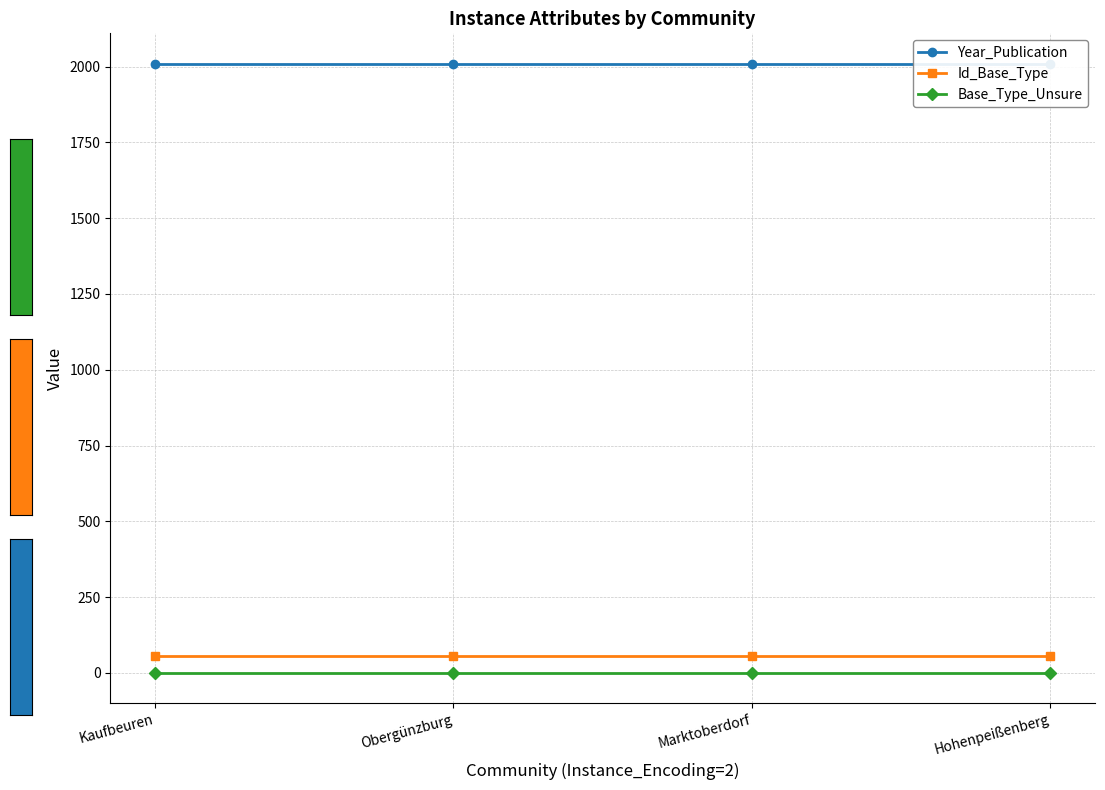

True or false: Year_Publication has more than 1 points higher than both neighbors.

False